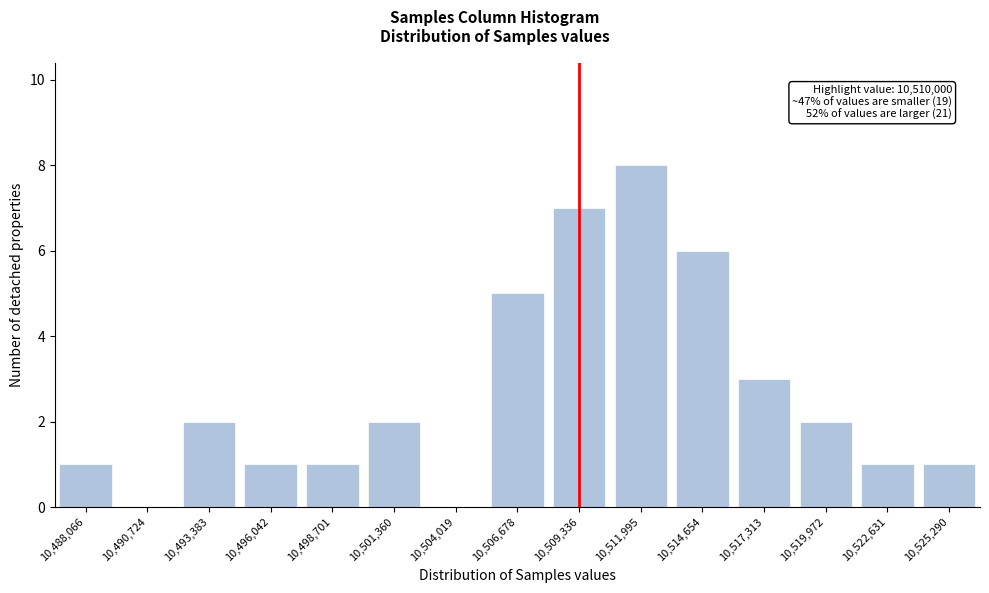

Reading left to right, transcribe all the data shown in this chart.

10,488,066=1	10,490,724=0	10,493,383=2	10,496,042=1	10,498,701=1	10,501,360=2	10,504,019=0	10,506,678=5	10,509,336=7	10,511,995=8	10,514,654=6	10,517,313=3	10,519,972=2	10,522,631=1	10,525,290=1